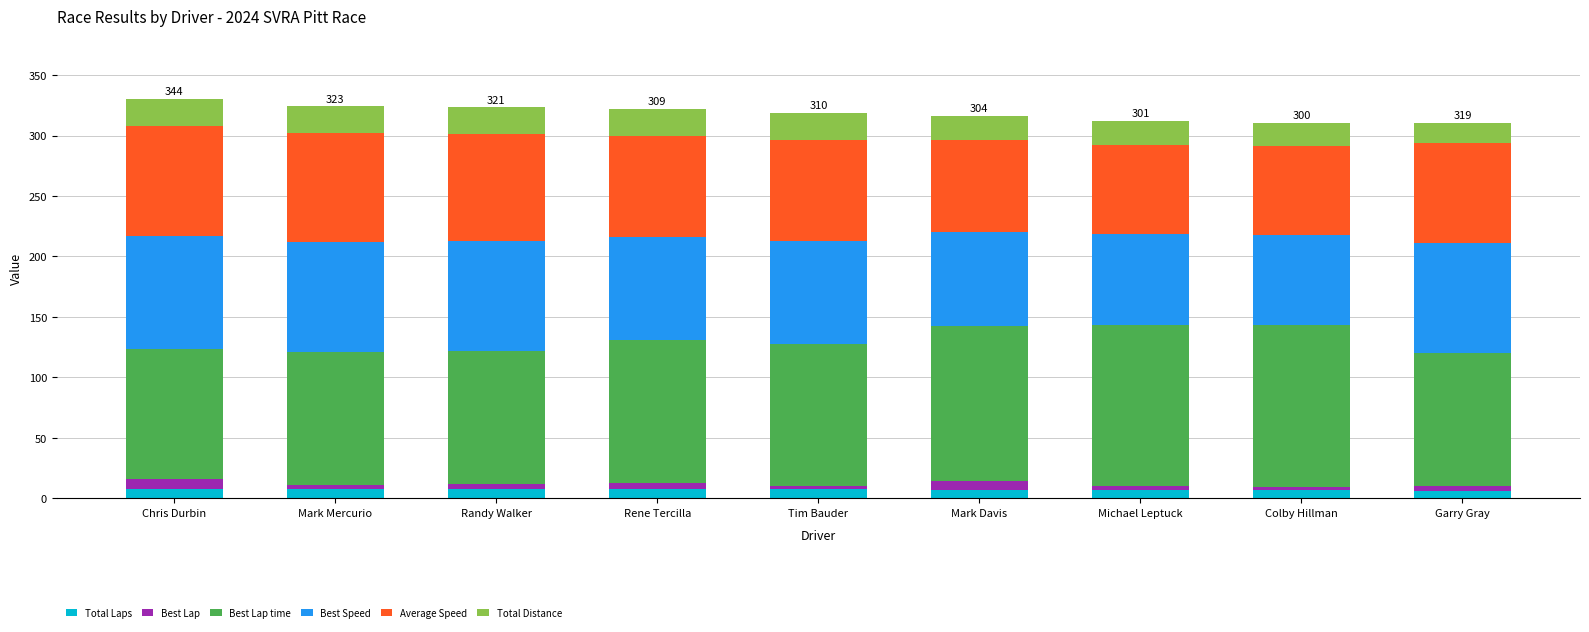

The Total Distance series shows 19.5 at Michael Leptuck. True or false?

True